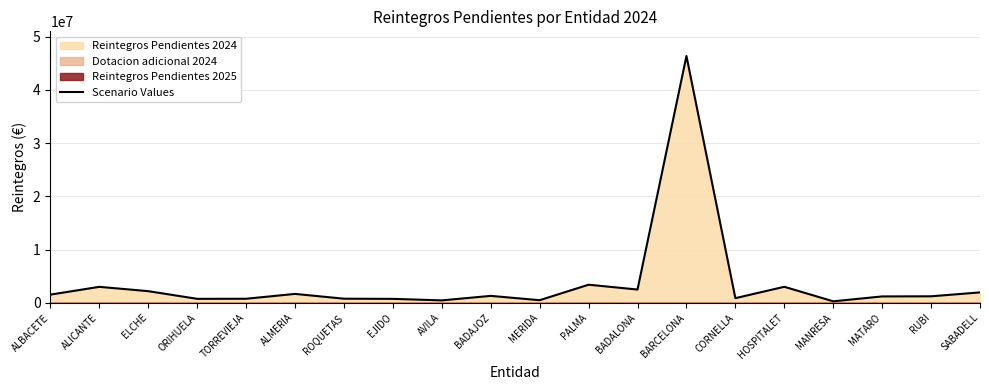

Is it true that Scenario Values equals 1954859.0 at SABADELL?

True